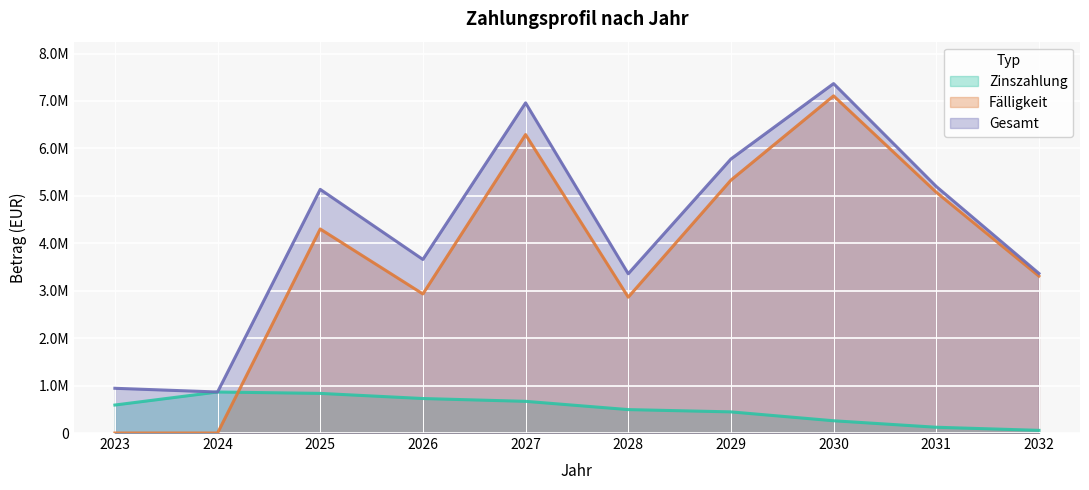

Which series has the largest total across all categories?

Gesamt